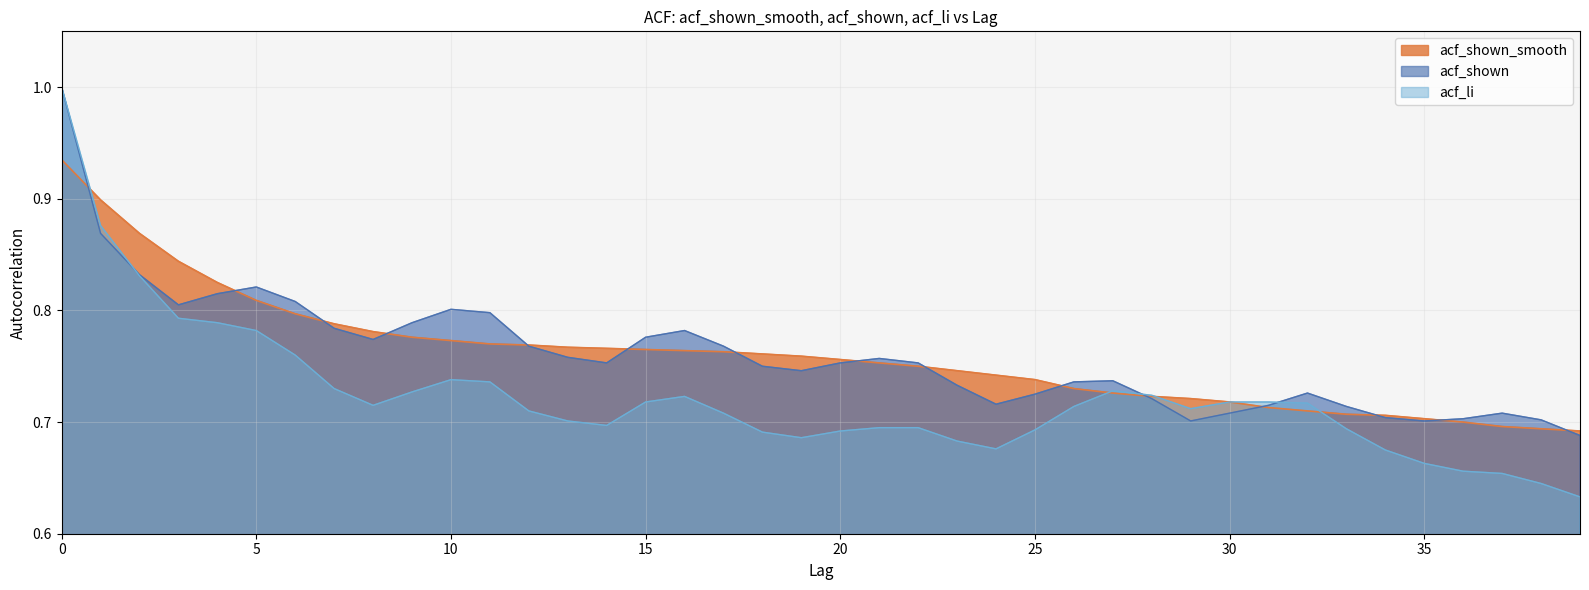

At how many categories does at least one series exceed 0?

40